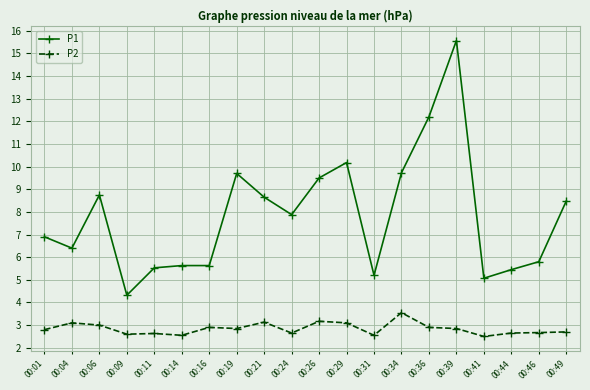

What is the difference between the highest and lowest values at 00:41?

2.6